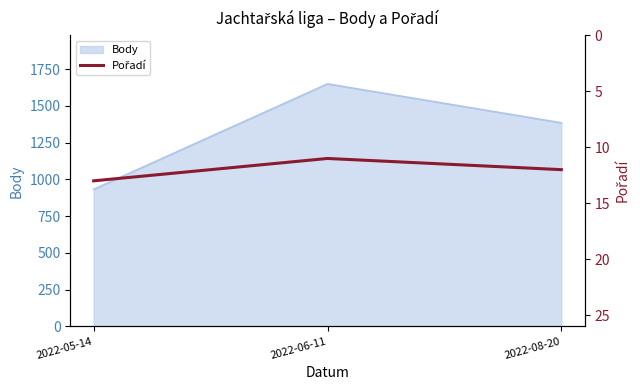

What is the maximum value for Body?

1650